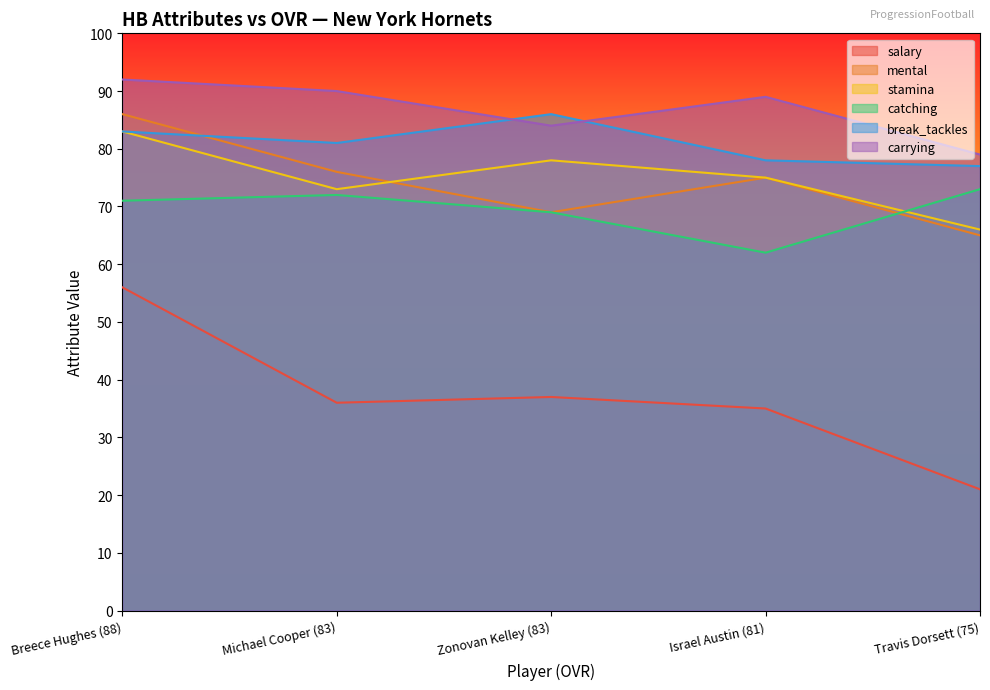

Read the stamina value at Michael Cooper (83), to the nearest 5.

75